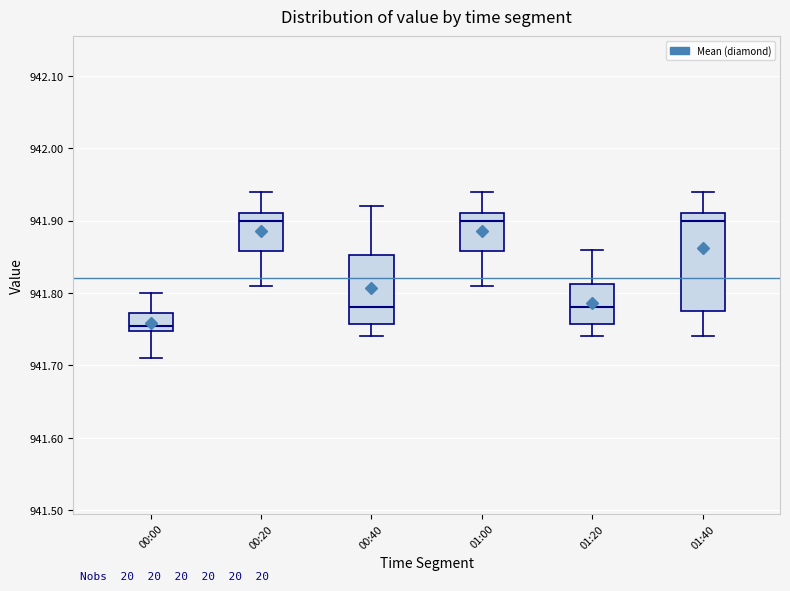

Where is the upper edge of the box for 01:00 on the y-axis? The values are not printed on the chart, so give them approximately, as read against the axis.

941.91